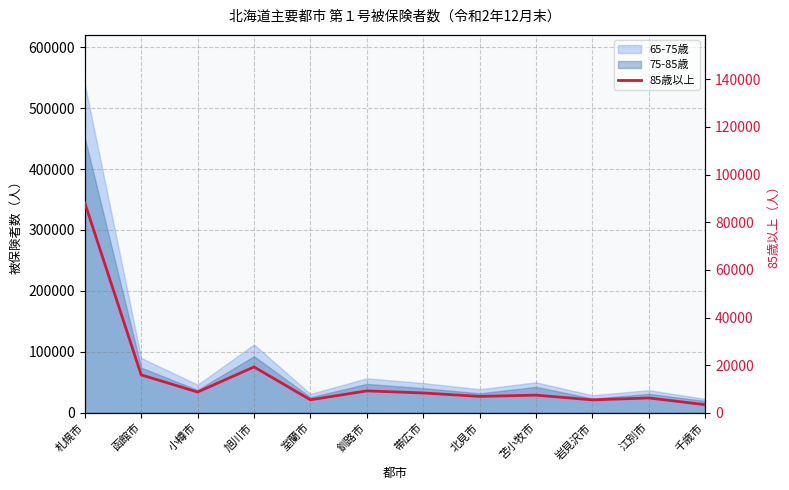

Reading left to right, list all the values displayed in this chart.

88154	15910	8699	19240	5447	9177	8306	6870	7397	5406	6214	3395